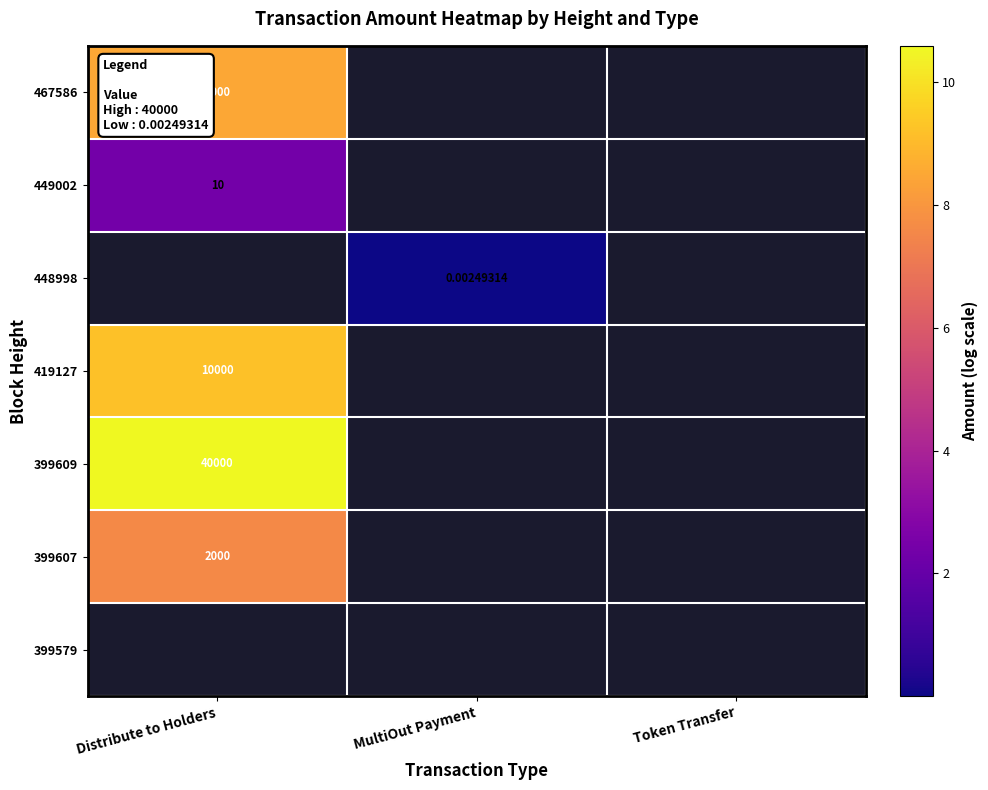

Rank the series by their maximum value, from lowest to highest.

449002, 448998, 399607, 419127, 467586, 399609, 399579